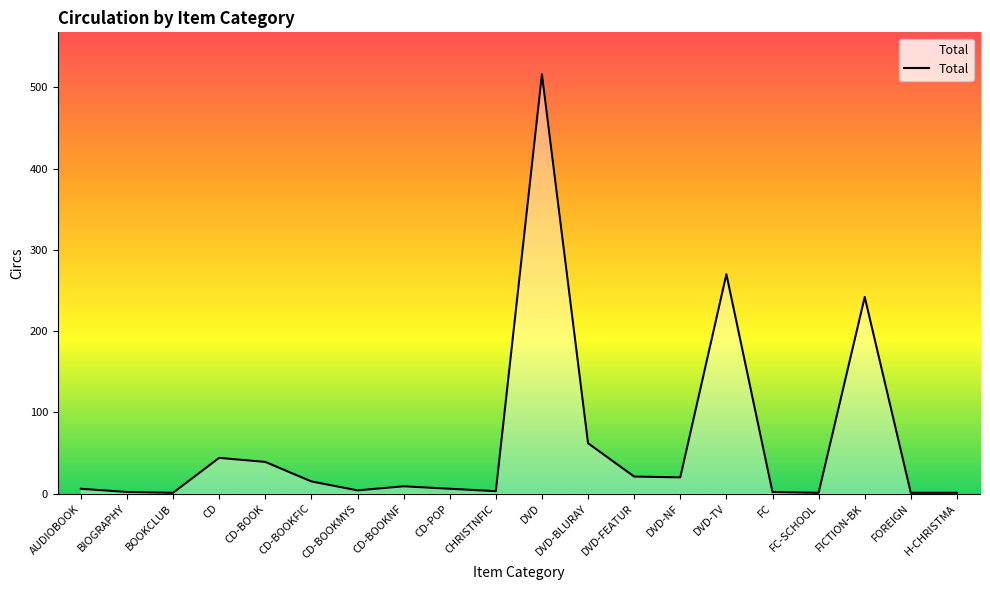

What is the smallest value displayed?

1